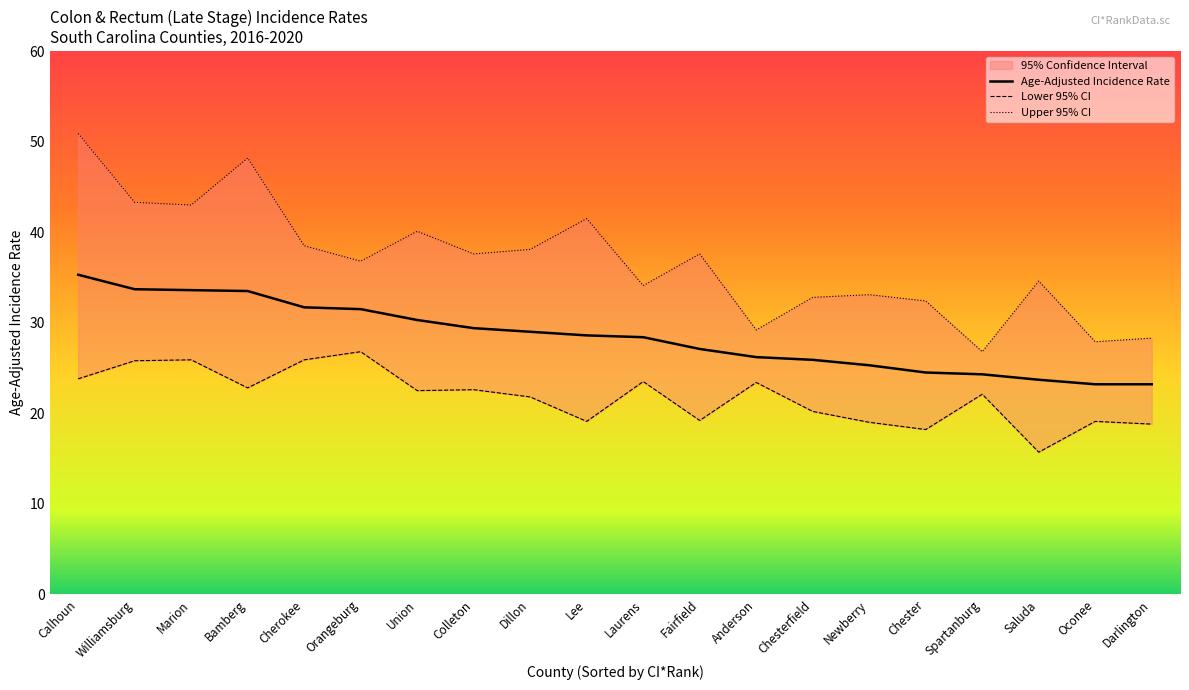

How many data points in Upper 95% CI are above 37?

10